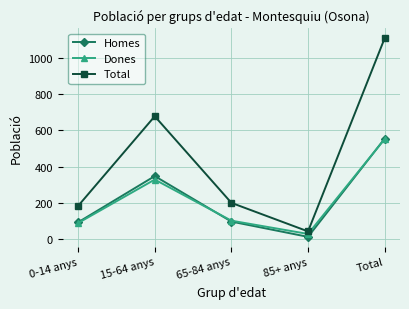

What is the label of the 2nd point from the left?

15-64 anys